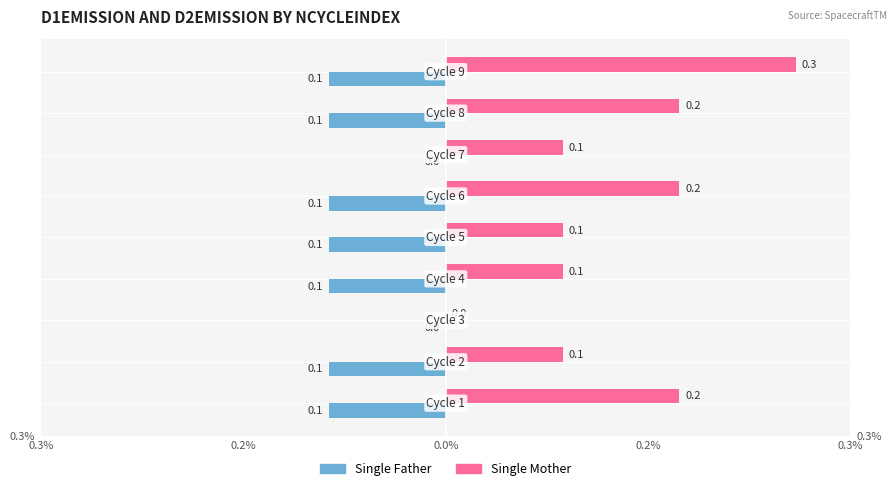

What is the difference between the second highest and minimum values in the Single Mother series?

0.2